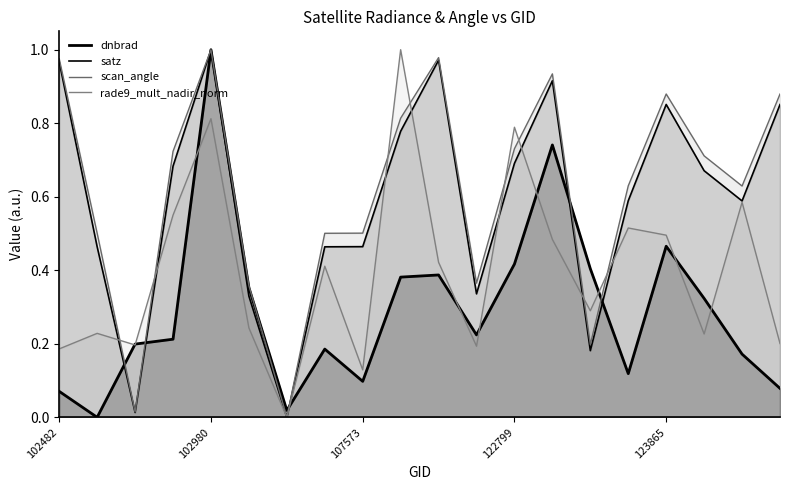

Does the chart display data point markers on the line(s)?

No